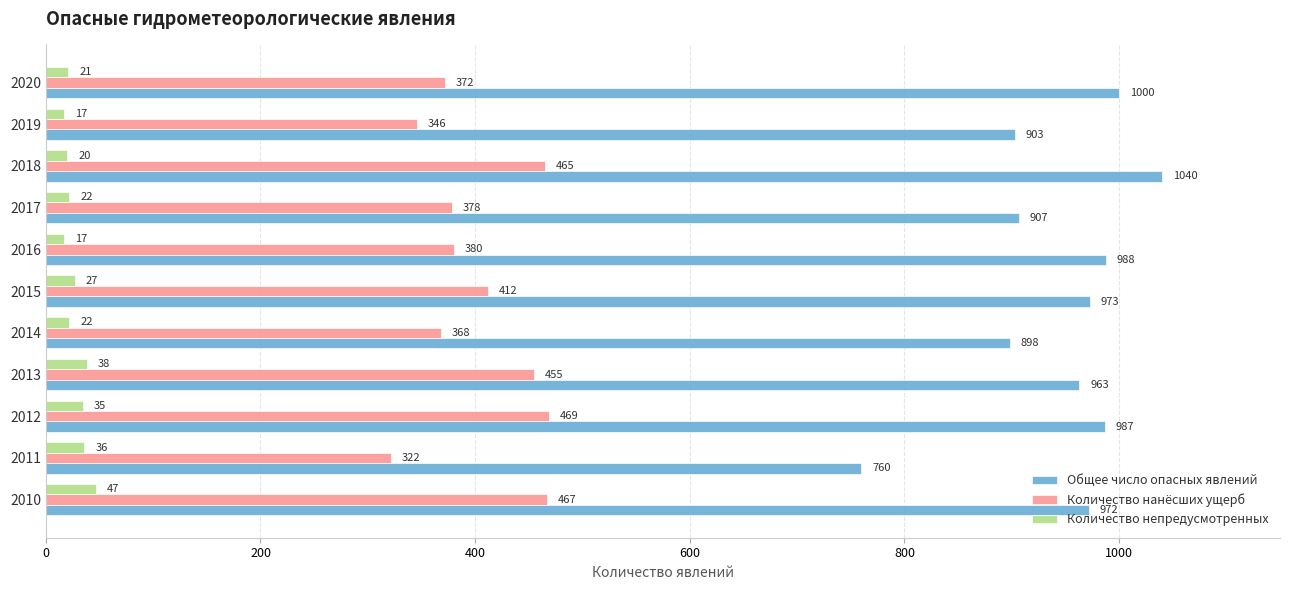

Rank the series by their maximum value, from highest to lowest.

Общее число опасных явлений, Количество нанёсших ущерб, Количество непредусмотренных